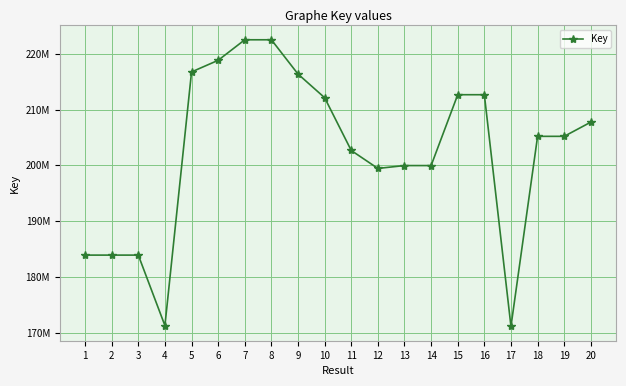

Rank the categories by value from highest to lowest.

7, 8, 6, 5, 9, 15, 16, 10, 20, 18, 19, 11, 13, 14, 12, 1, 2, 3, 4, 17